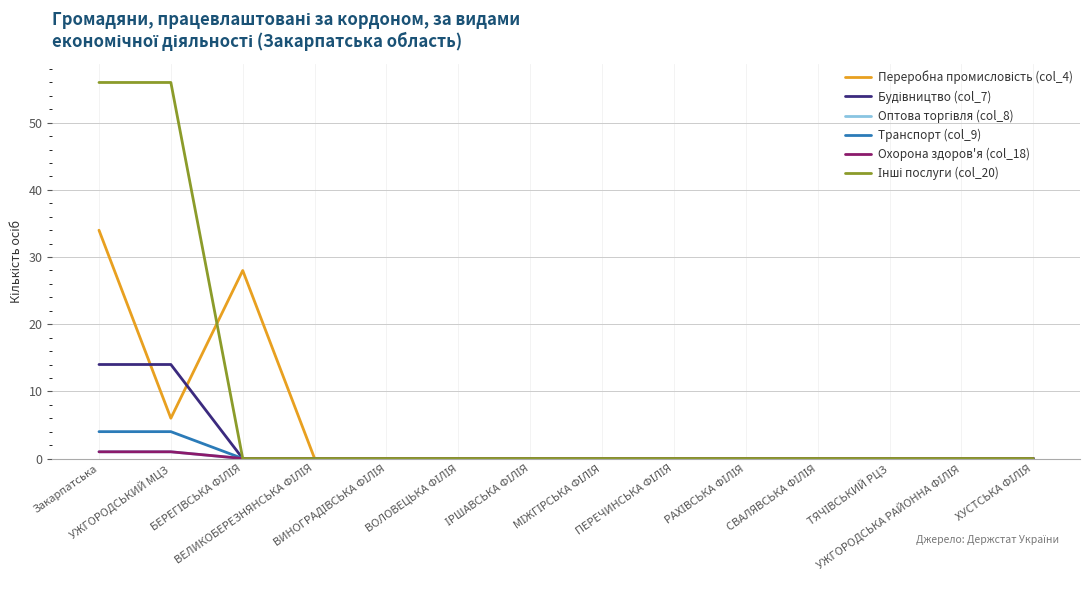

Between УЖГОРОДСЬКА РАЙОННА ФІЛІЯ and Закарпатська, which is larger?

Закарпатська